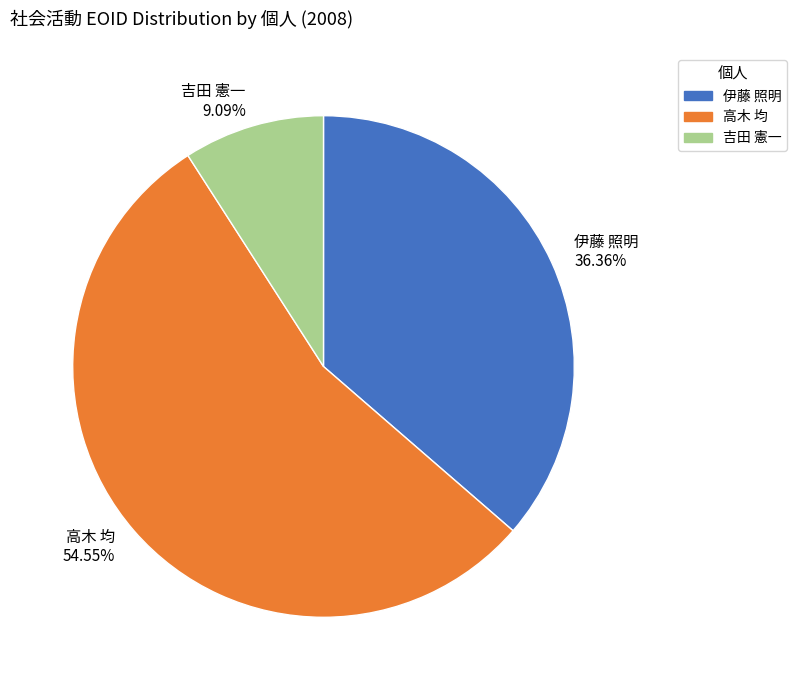

To the nearest percent, what is the difference between the largest and smallest slice percentages?

45%